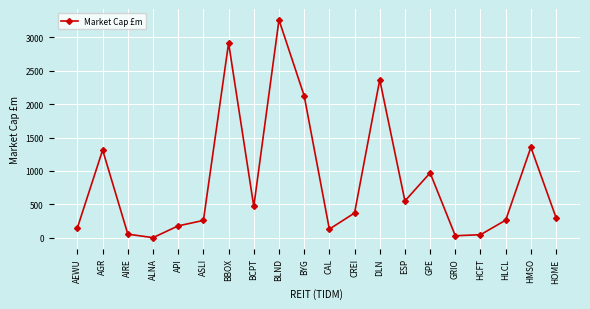

At which label does the data first exceed 370?

AGR